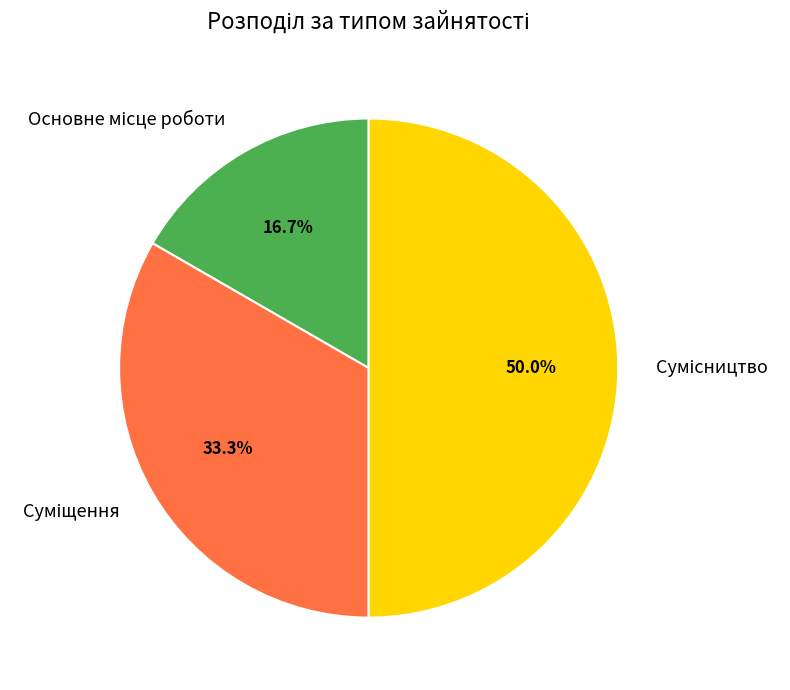

Count the number of slices in the pie.

3